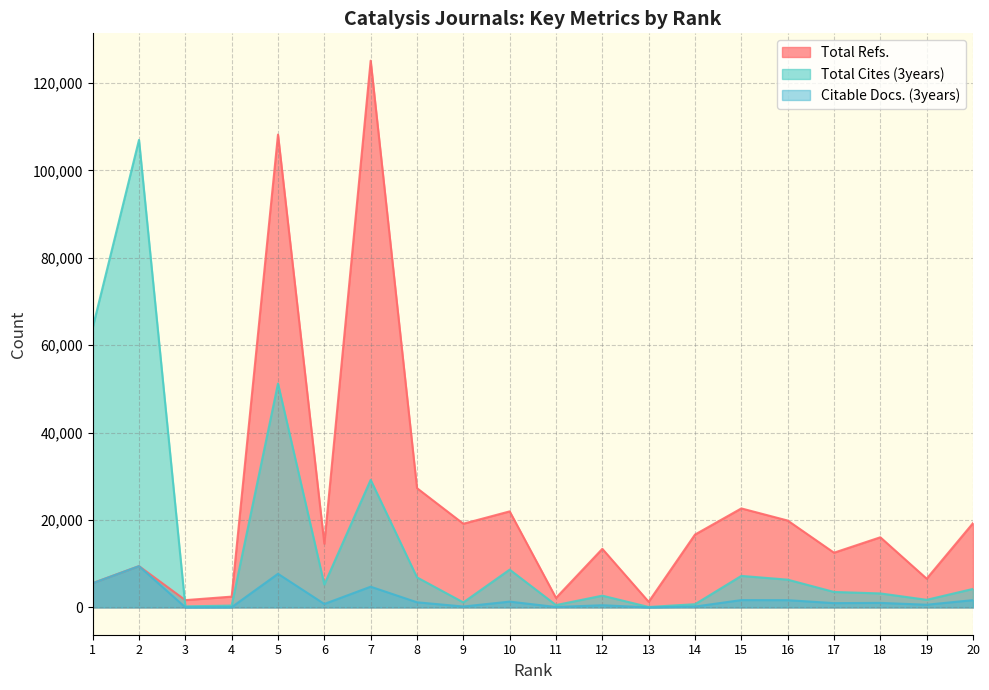

Reading left to right, list all the values displayed in this chart.

Total Refs.: 5553	9449	1660	2462	108183	14563	125095	27280	19139	21967	2166	13393	1276	16661	22645	19871	12510	16041	6568	19272
Total Cites (3years): 63979	106968	236	411	51216	5224	29185	6866	1139	8639	530	2682	95	726	7204	6344	3531	3195	1735	4224
Citable Docs. (3years): 5531	9437	23	41	7685	782	4735	1165	202	1319	93	491	6	192	1671	1652	975	1029	611	1659